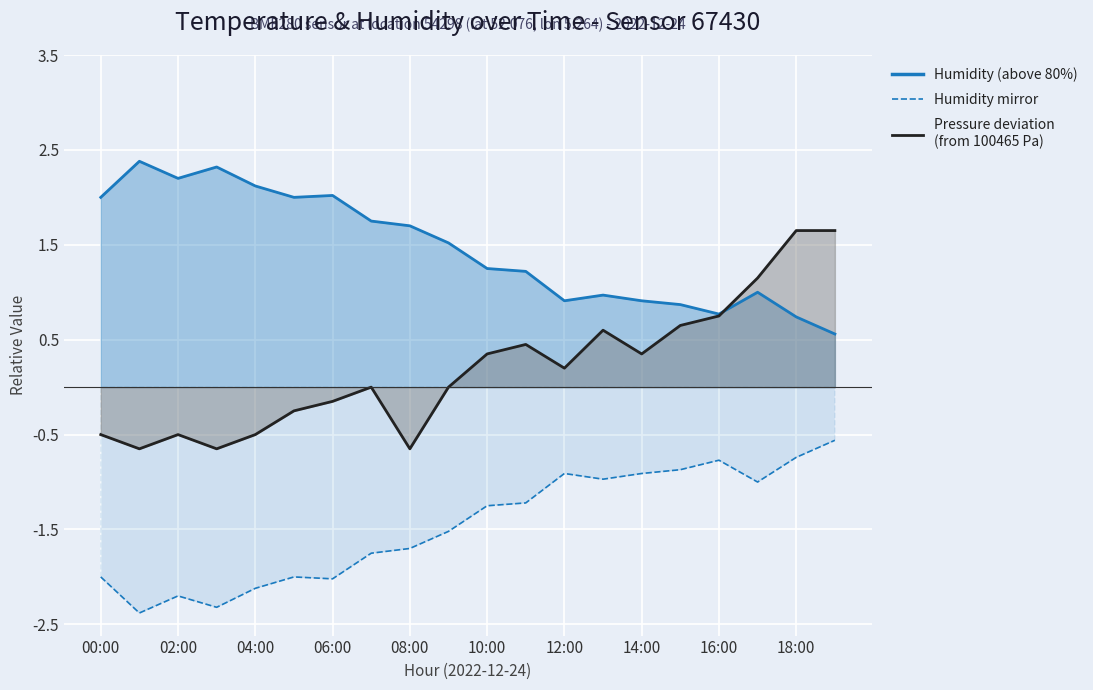

What is the sum of all humidity (line) values?

29.2